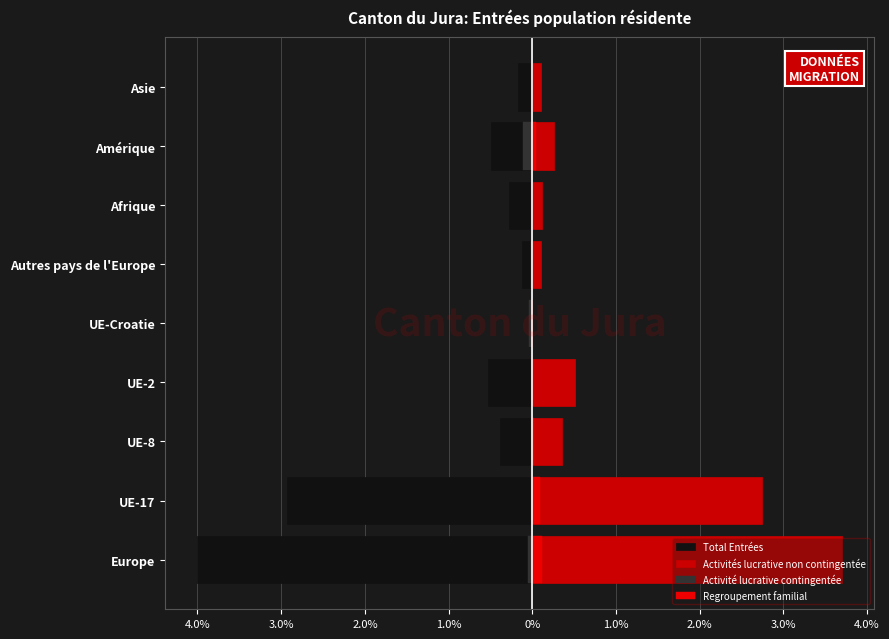

How many groups of bars are there?

9